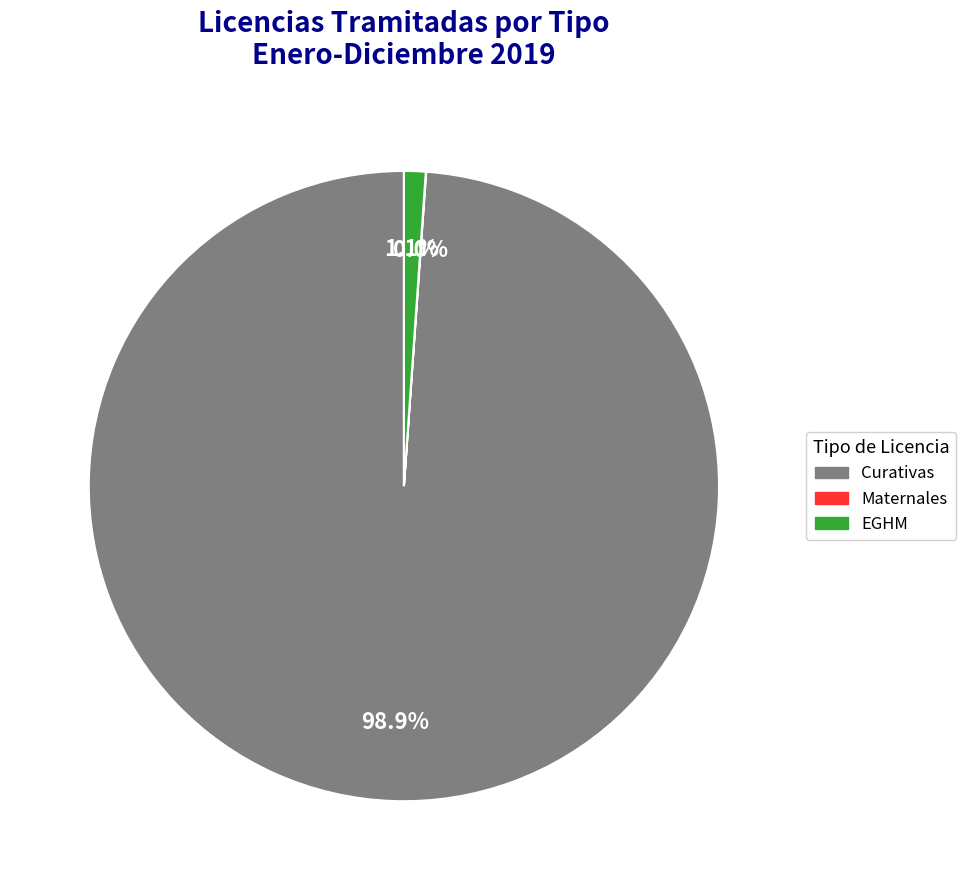

Between Curativas and EGHM, which is larger?

Curativas